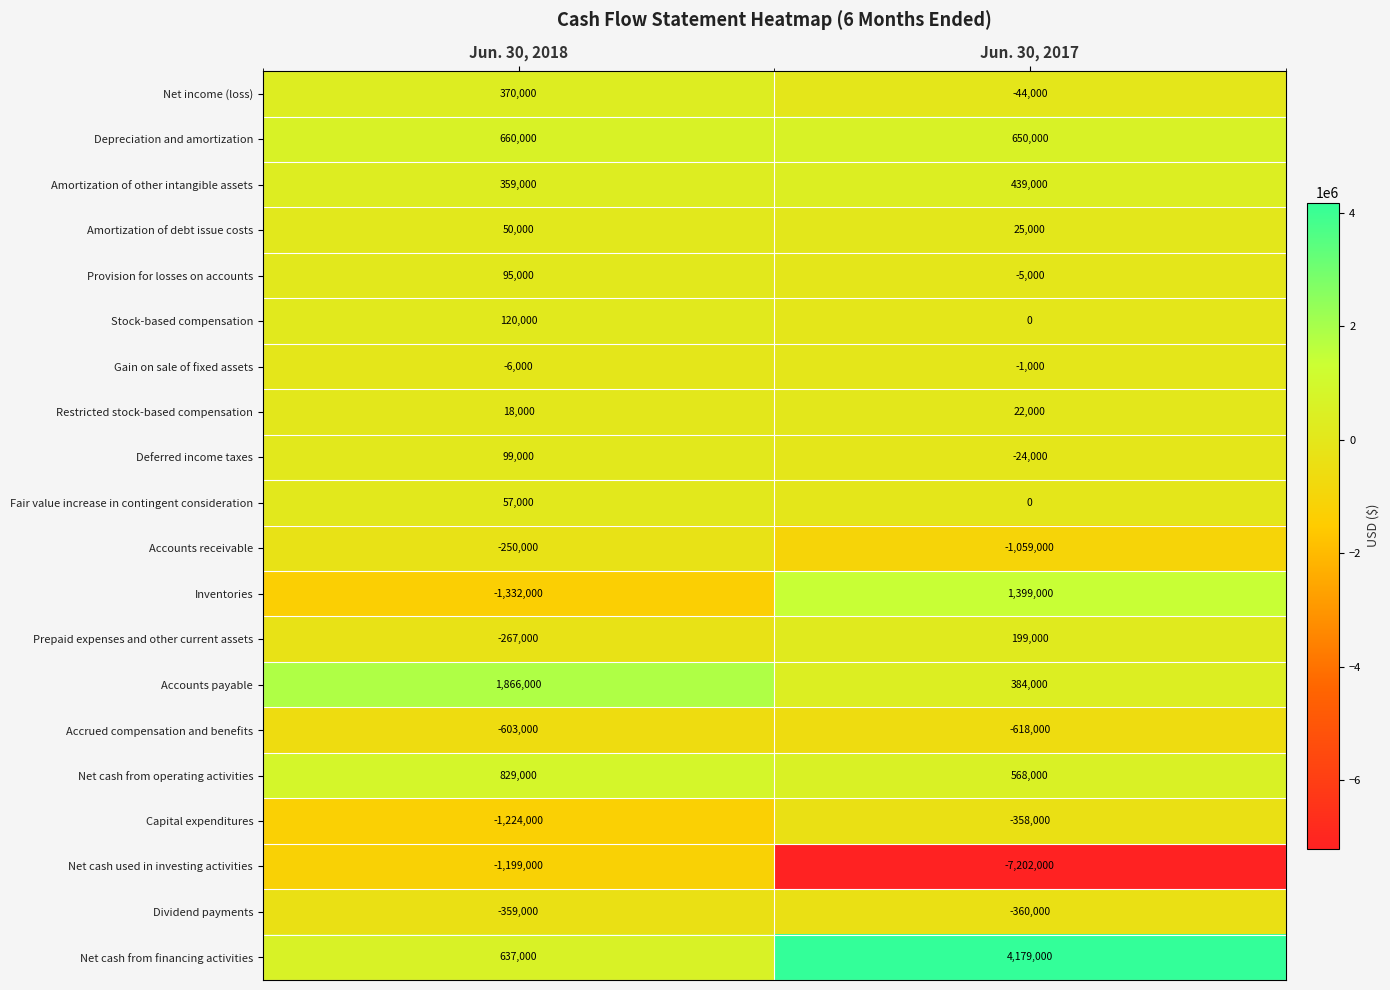

What is the maximum value shown in the chart?

4179000